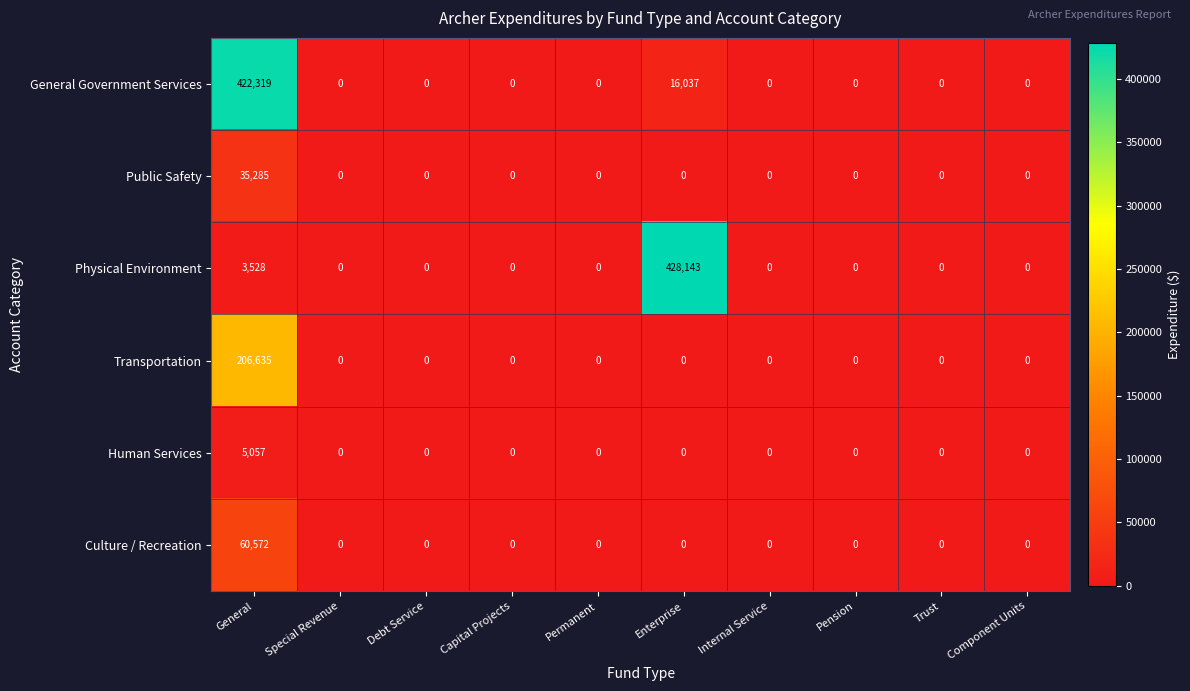

How many data points does each series have?

10